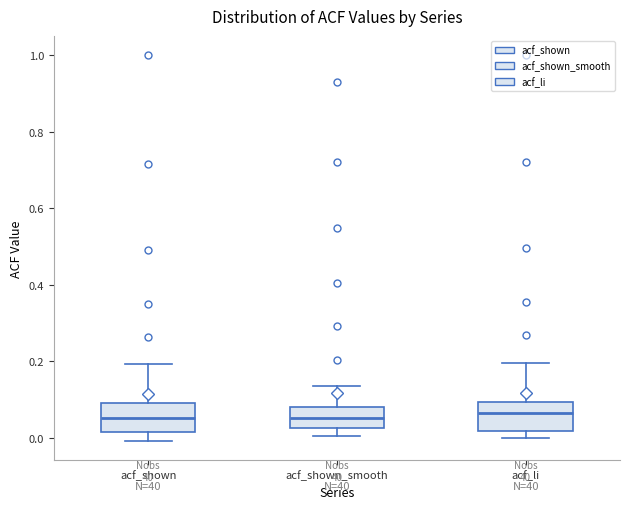

Reading left to right, transcribe this box plot: for each box, give where its median line is, the range the box spans, and where its two whiskers end, as read against the y-axis. The values are not printed on the chart, so give them approximately, as read against the axis.

acf_shown: median 0.06, box 0.02 to 0.10, whiskers 0.00 to 0.20
acf_shown_smooth: median 0.06, box 0.02 to 0.08, whiskers 0.00 to 0.14
acf_li: median 0.06, box 0.02 to 0.10, whiskers 0.00 to 0.20